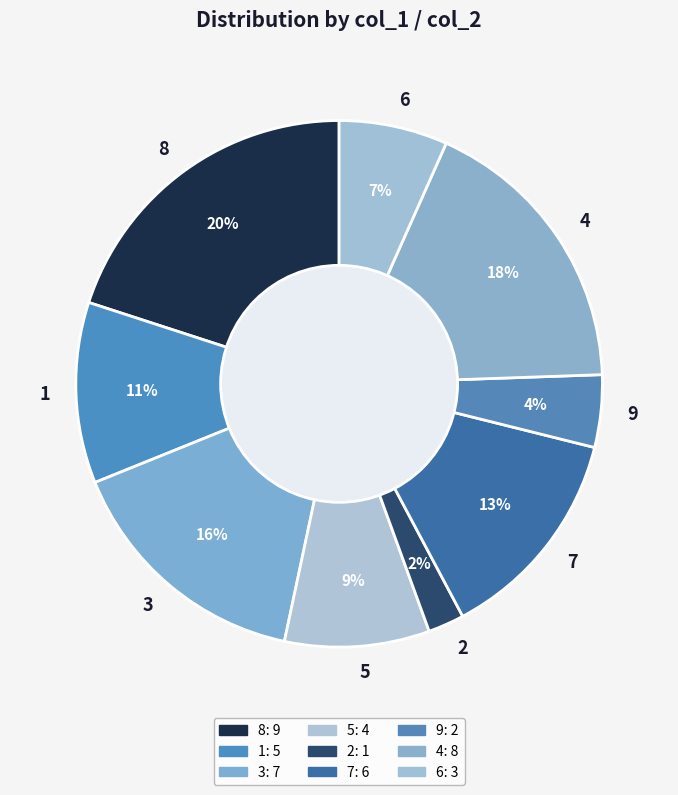

Does 9 account for over 50% of the chart?

No